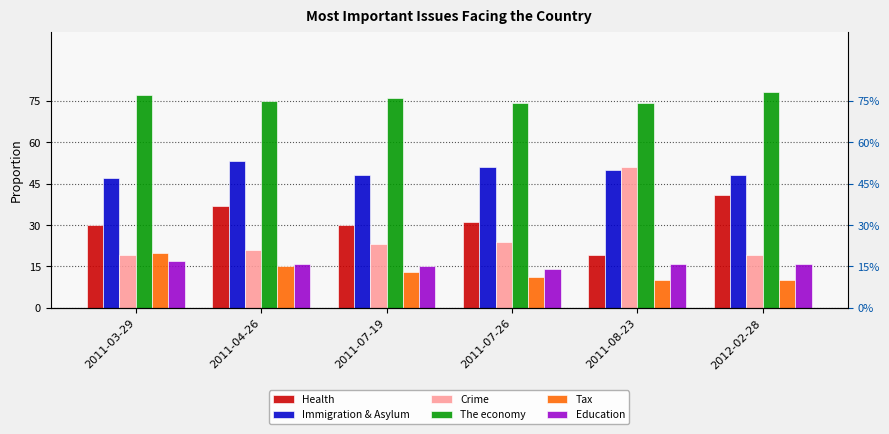

Which series has the widest spread of values?

Crime